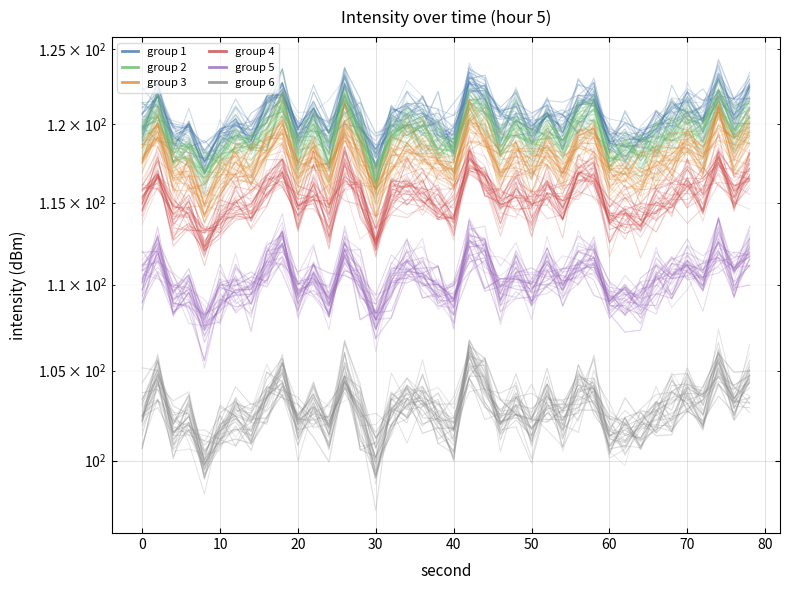

Count the number of categories in the chart.

40